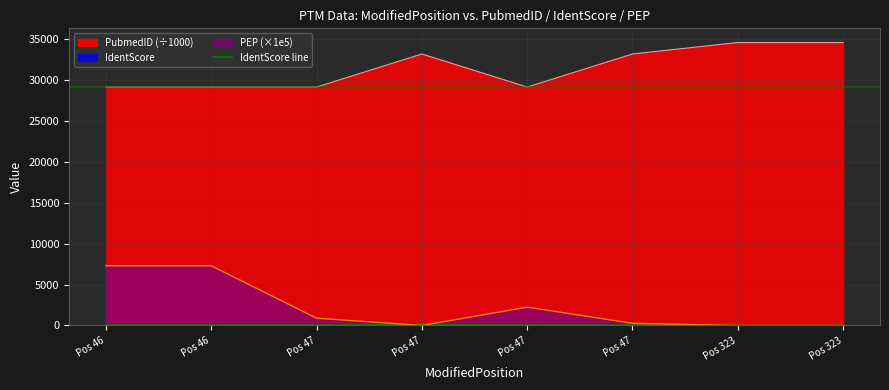

How many interior local valleys (lower than both neighbors) does the data have?

1